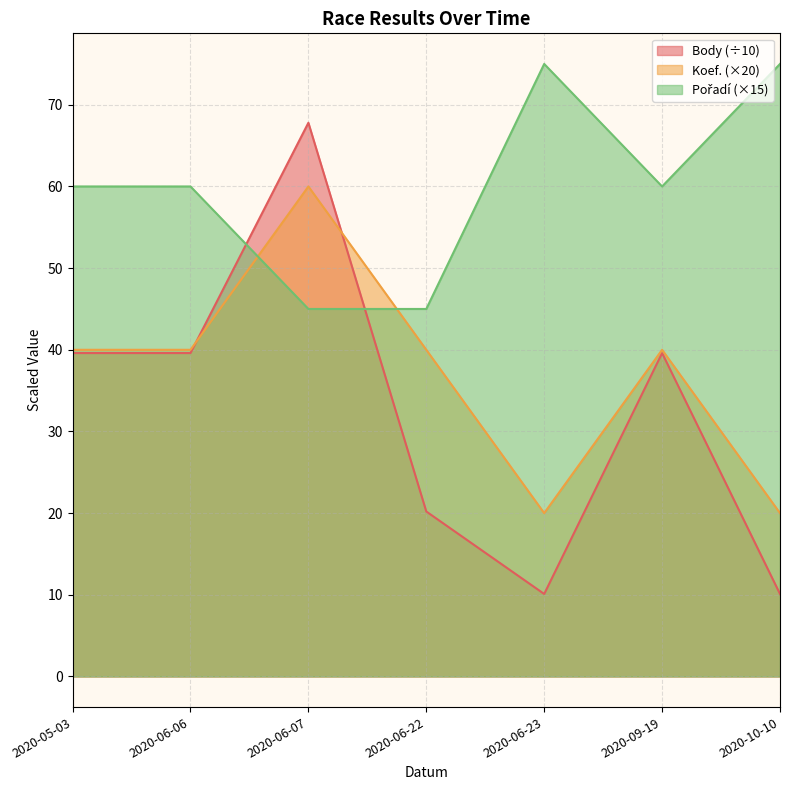

Which series has the widest spread of values?

Body (÷10)